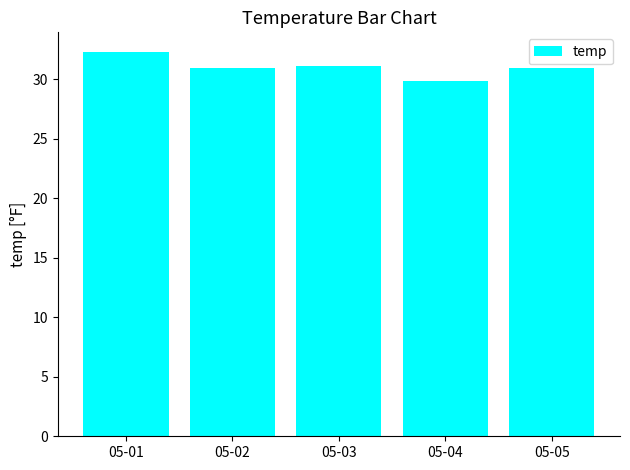

Is it true that the value at 05-01 is 20.8?

False